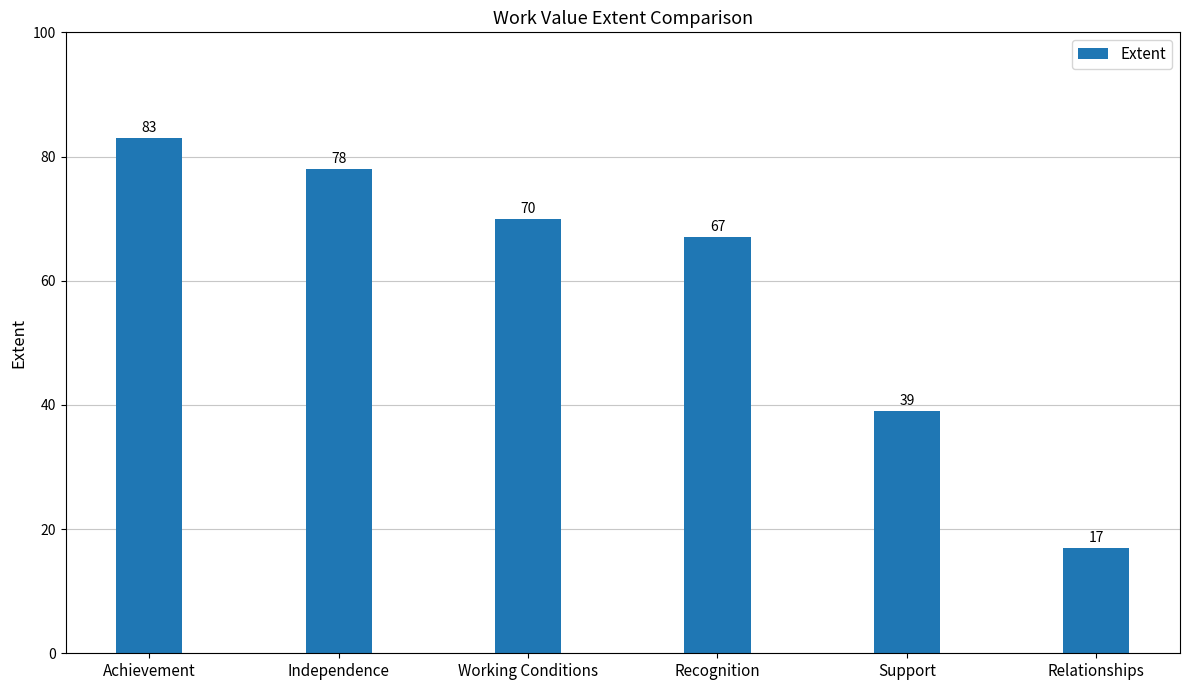

Does the chart contain stacked bars?

No